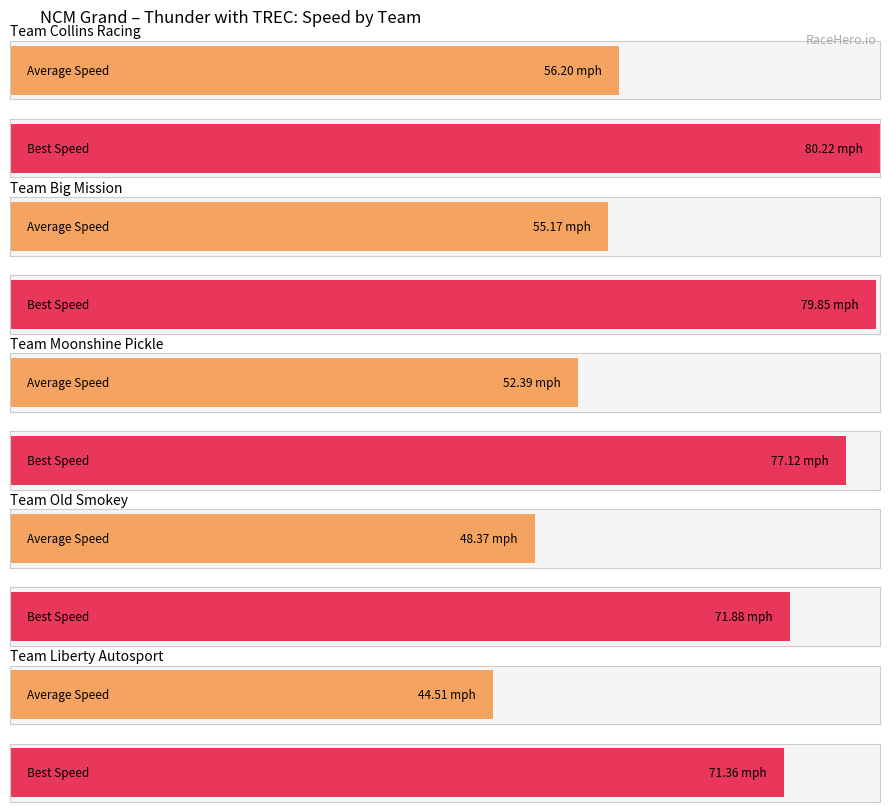

True or false: Best Speed has a value of 99.7 at Team Old Smokey.

False